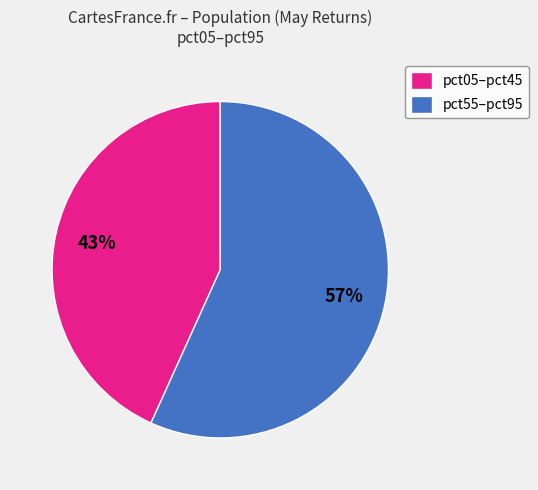

Is there a majority slice in this chart?

Yes